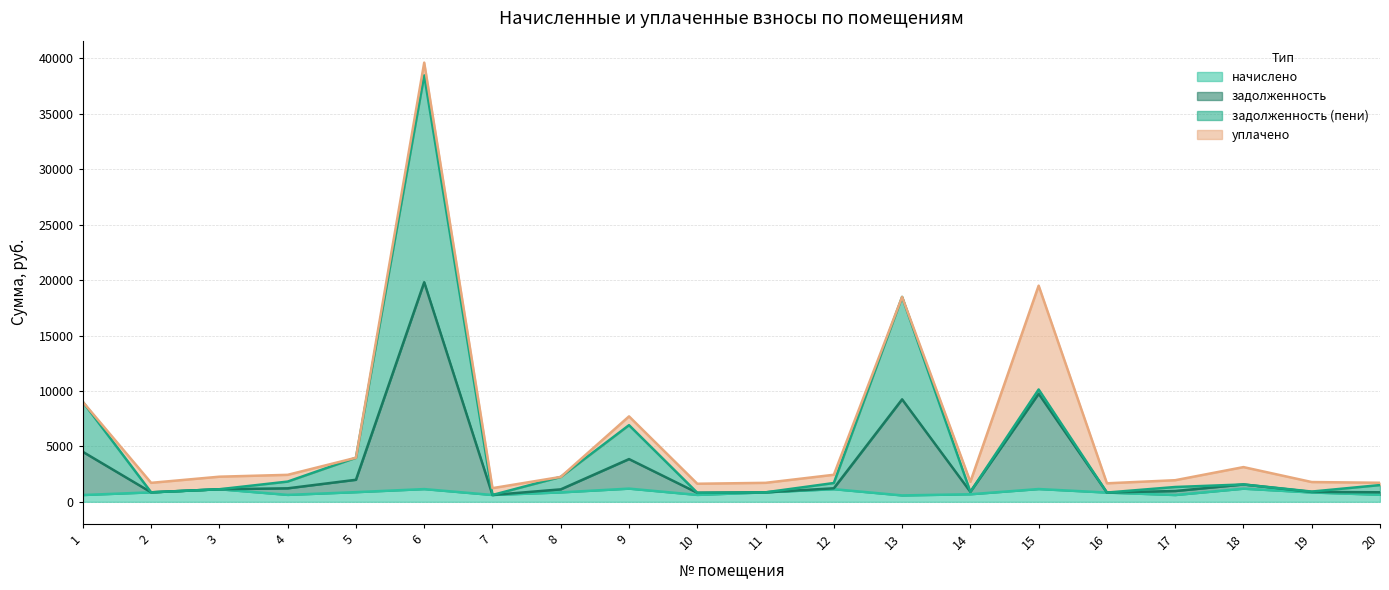

List the labels in order of начислено value, smallest first.

13, 1, 17, 7, 10, 4, 20, 14, 16, 19, 8, 2, 11, 5, 3, 12, 6, 15, 18, 9